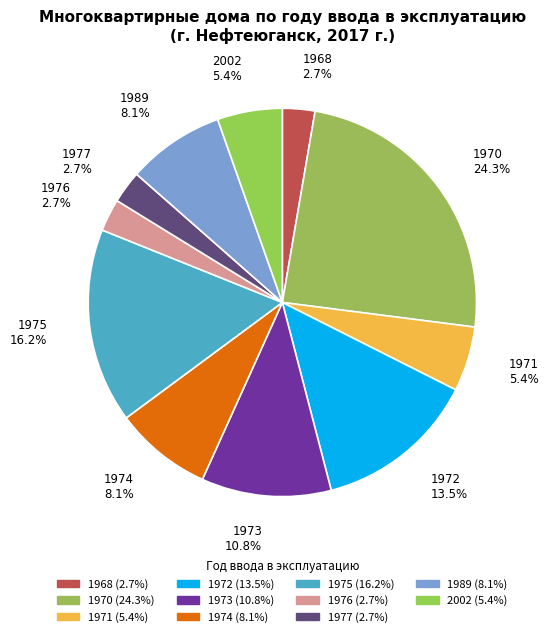

How many segments does this pie chart have?

11